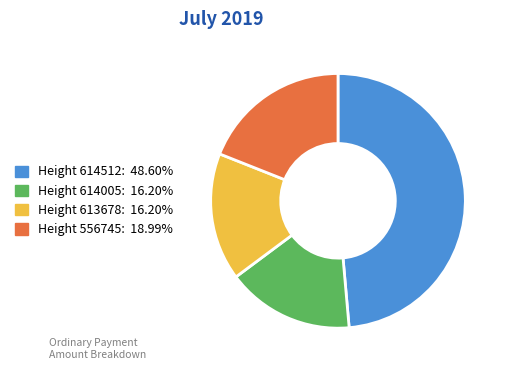

Does any single category account for the majority?

No